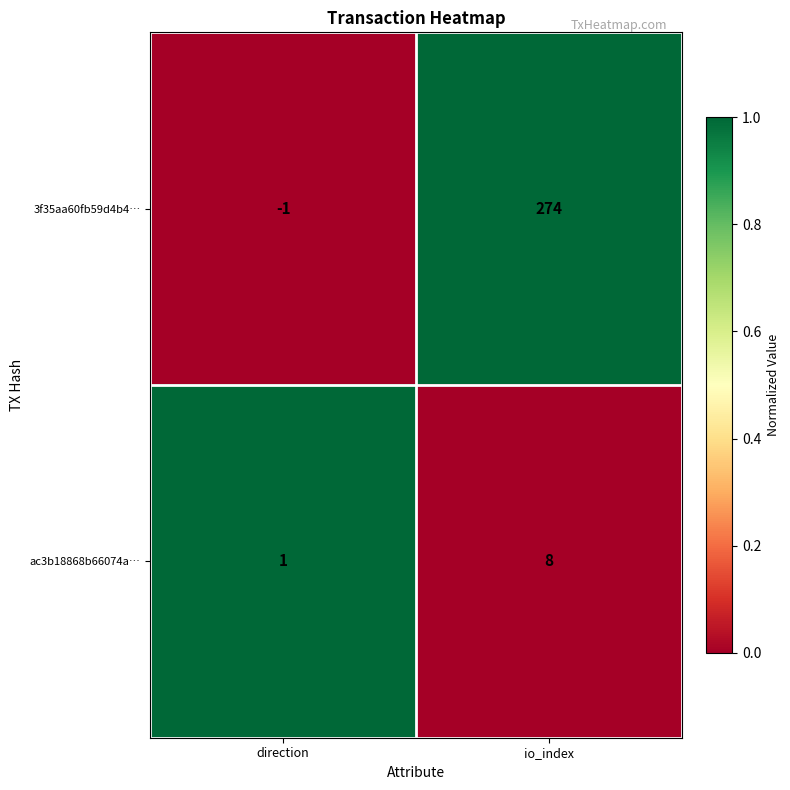

At which label is 3f35aa60fb59d4b4… closest to 136?

direction